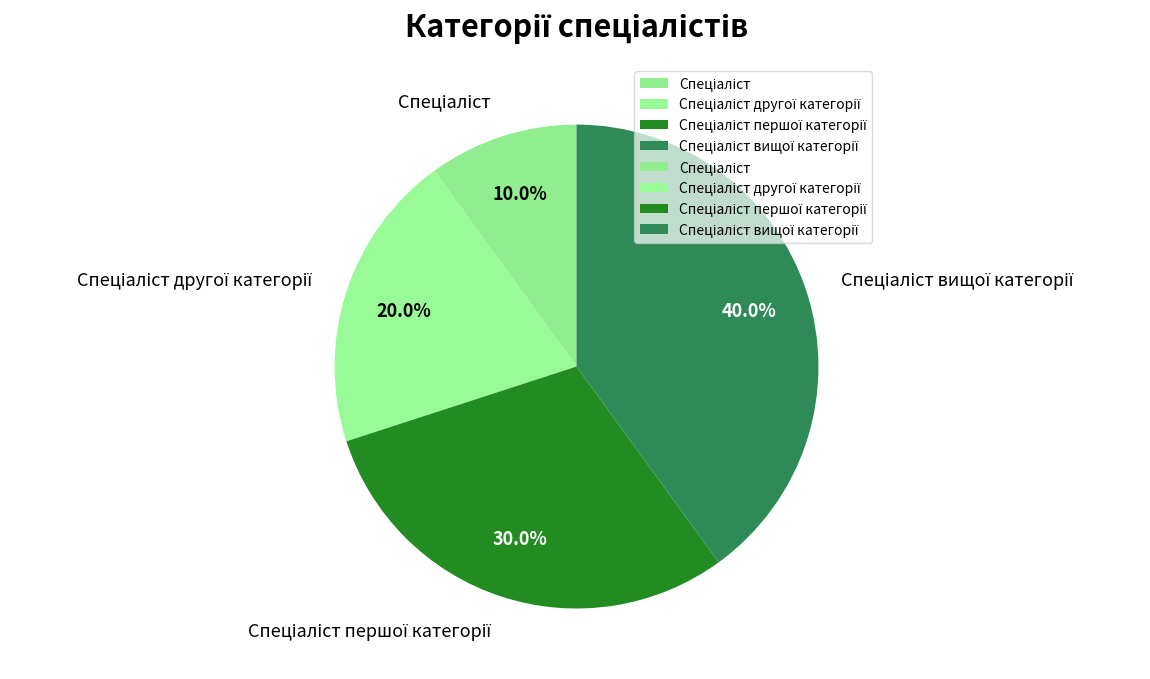

Count the number of slices in the pie.

4